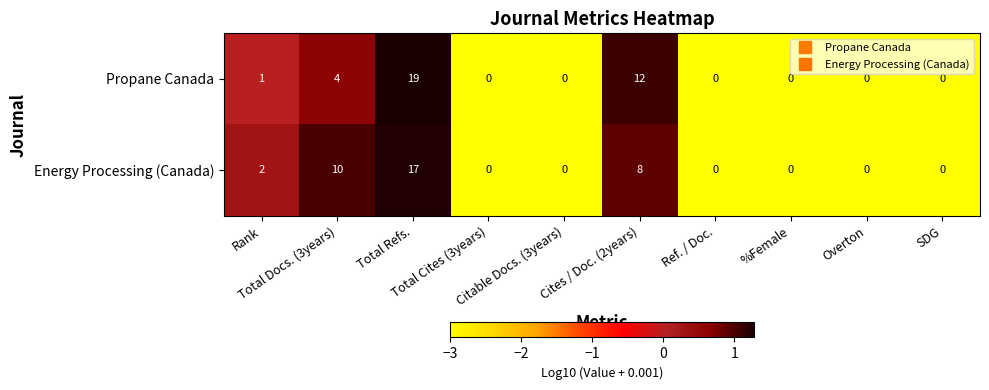

What is the maximum value shown in the chart?

19